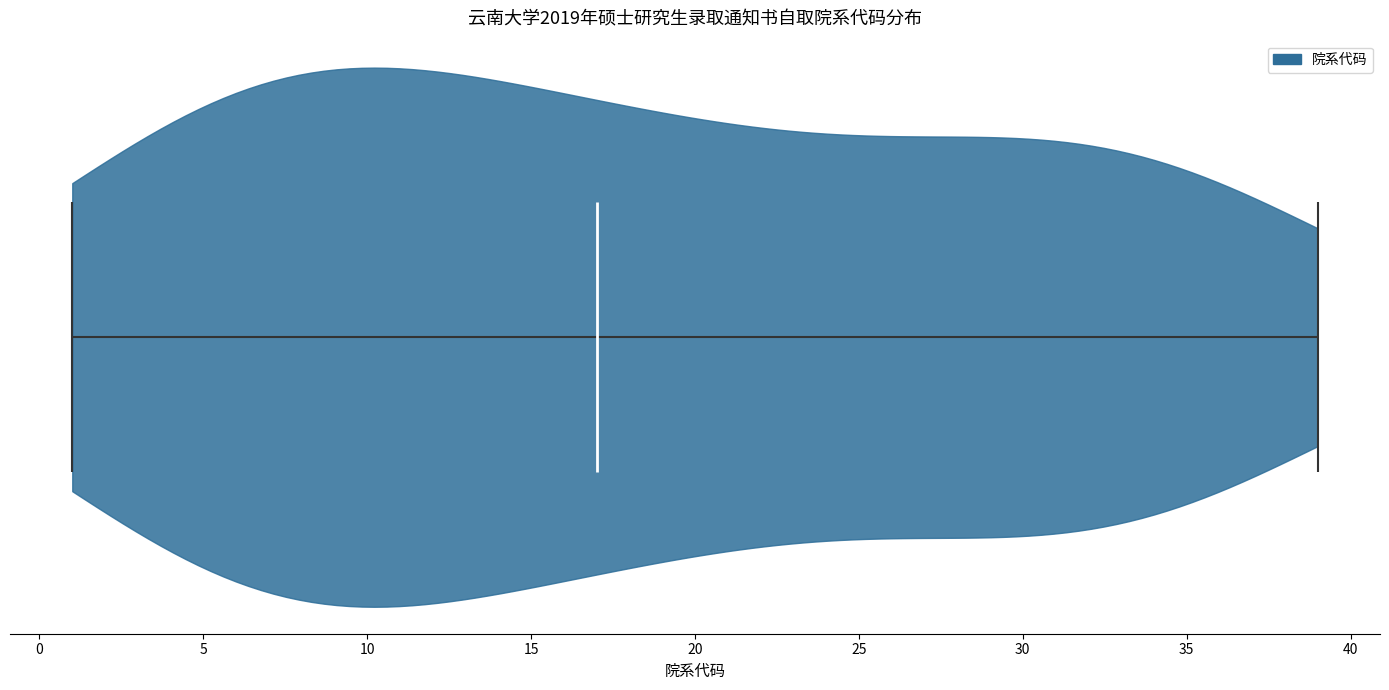

Read this violin plot against the x-axis: where its median line is, and the lowest and highest points the violin reaches. The values are not printed on the chart, so give them approximately, as read against the axis.

median line 17, lowest point 1, highest point 39